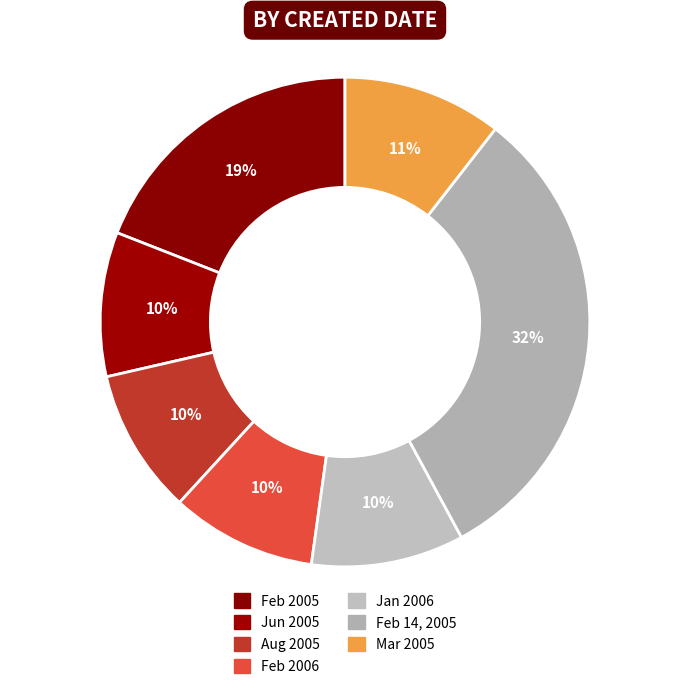

How many segments does this pie chart have?

7